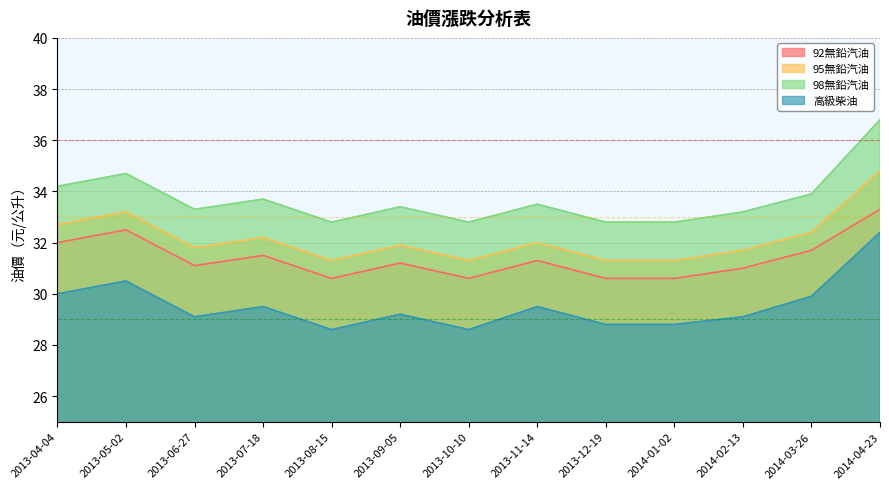

What is the sum of all 高級柴油 values?

384.0